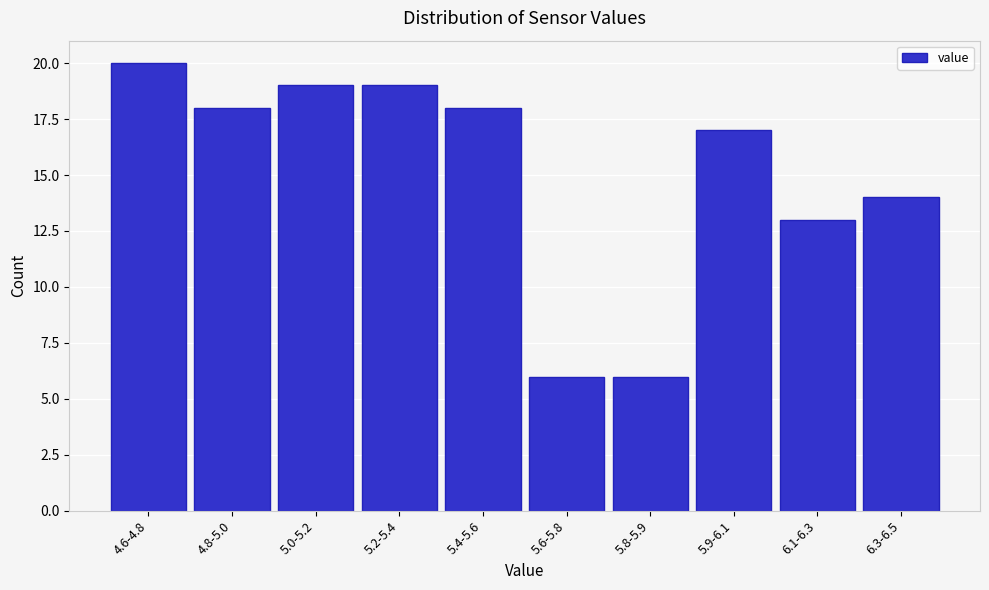

Reading right to left, extract all data points from this chart.

14	13	17	6	6	18	19	19	18	20